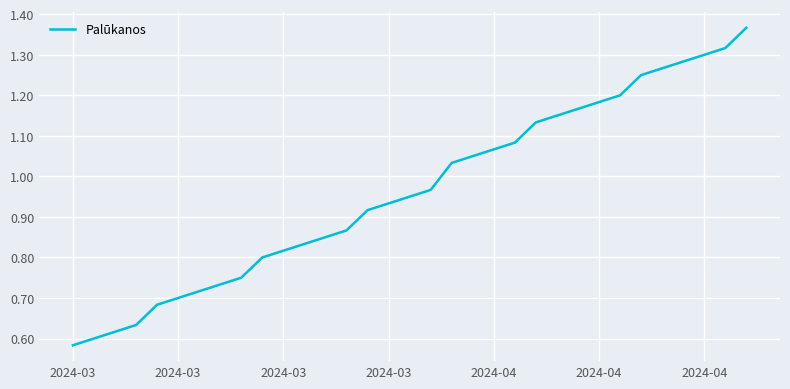

Does the chart have visible grid lines?

Yes